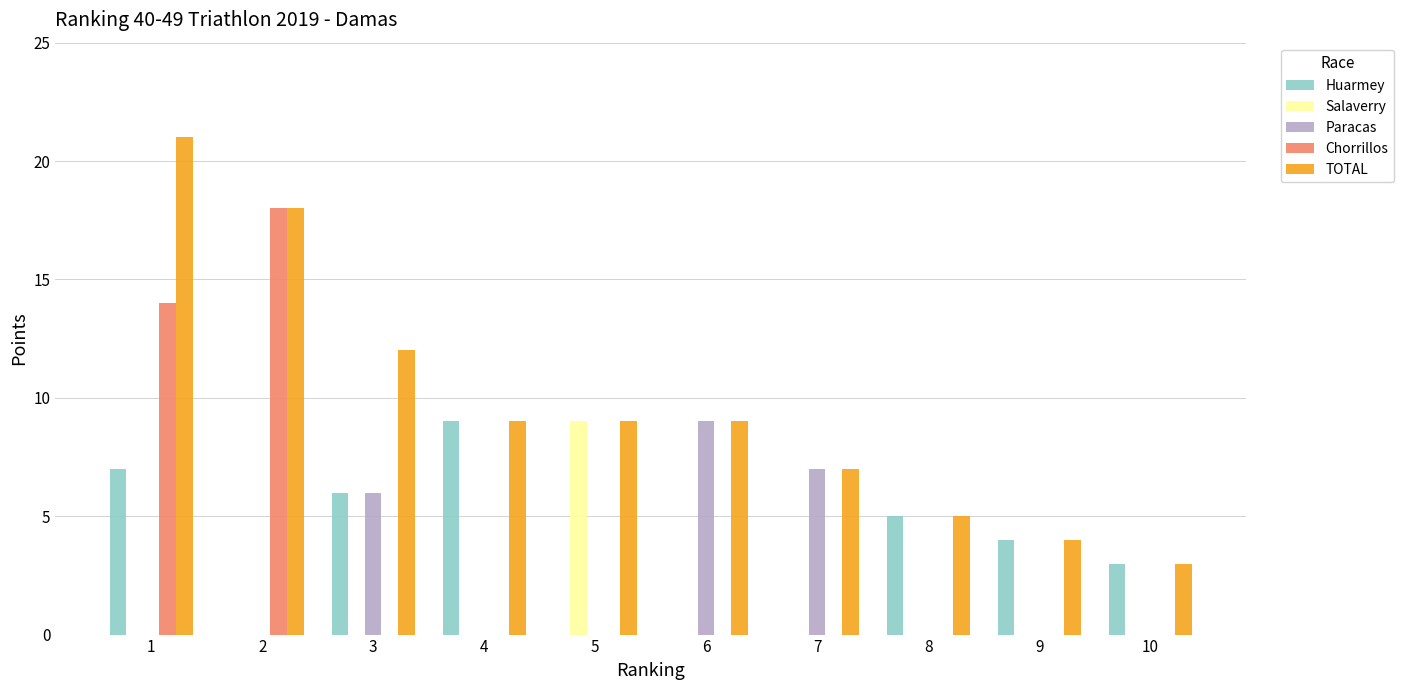

Which series has the largest total across all categories?

TOTAL